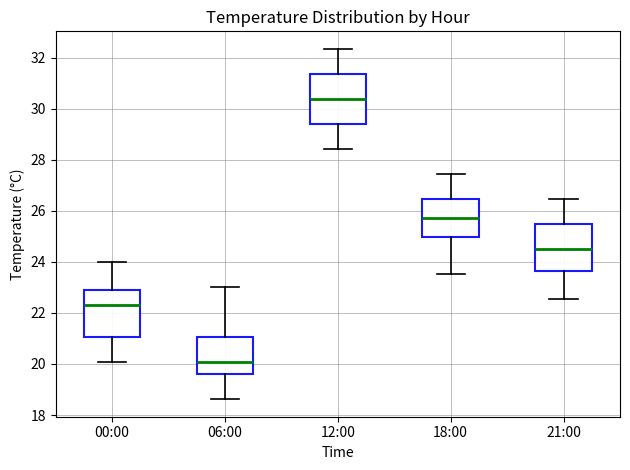

Where does the upper whisker of the box for 06:00 end on the y-axis? The values are not printed on the chart, so give them approximately, as read against the axis.

23.0